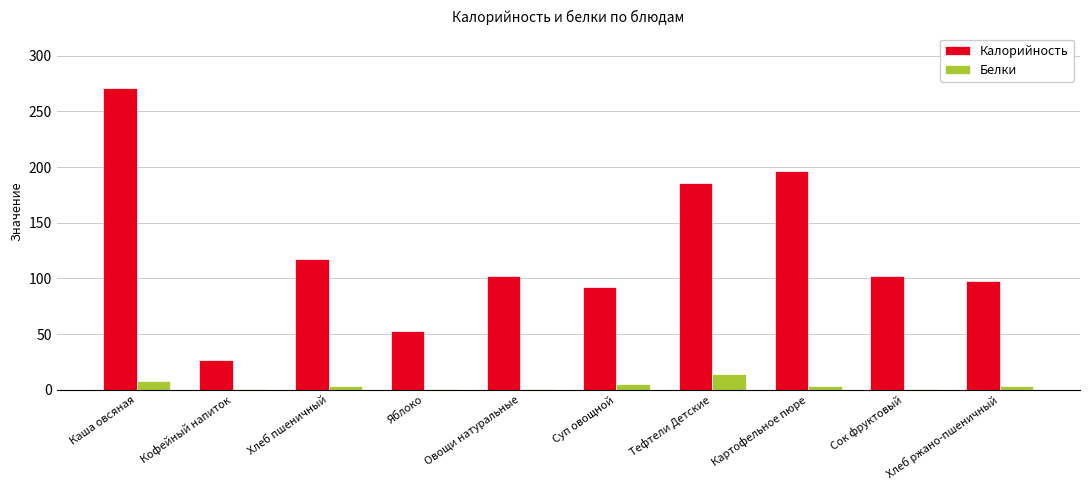

The Белки series shows 24.0 at Тефтели Детские. True or false?

False